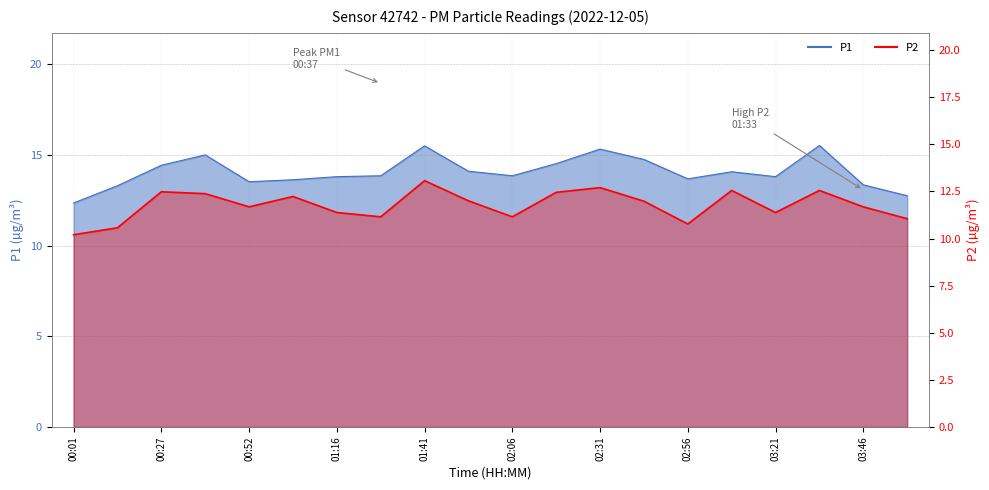

How many interior local valleys does the P1 series have?

4